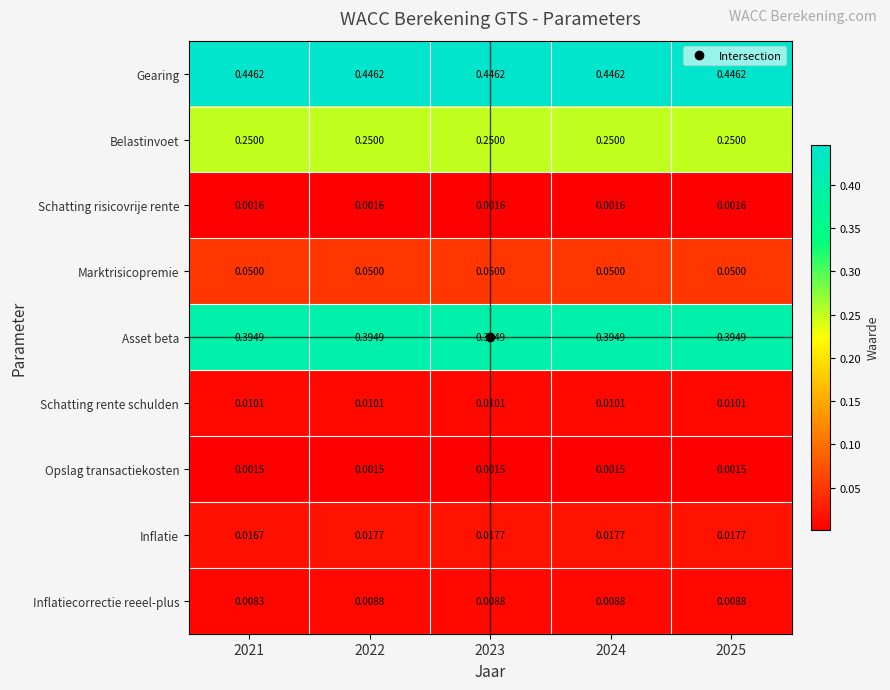

Which series has the largest total across all categories?

Gearing